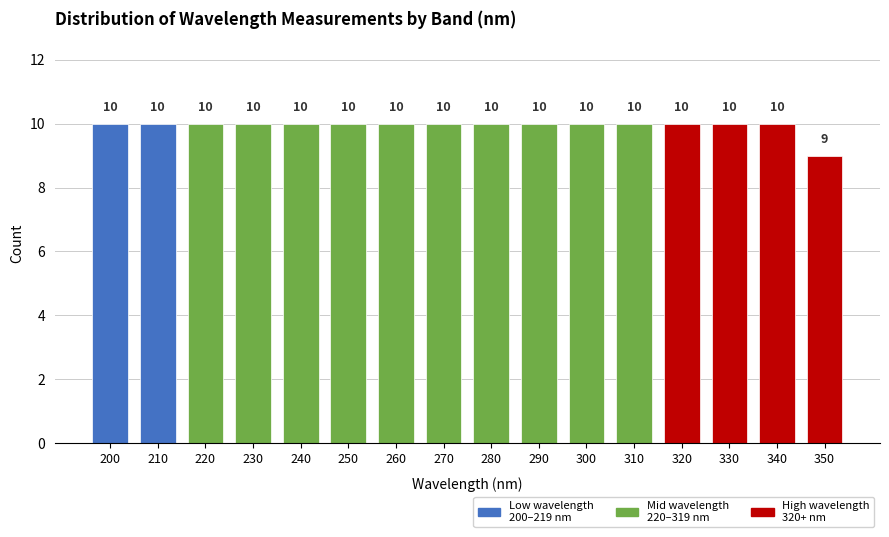

Reading right to left, what are all the values shown in this chart?

9	10	10	10	10	10	10	10	10	10	10	10	10	10	10	10